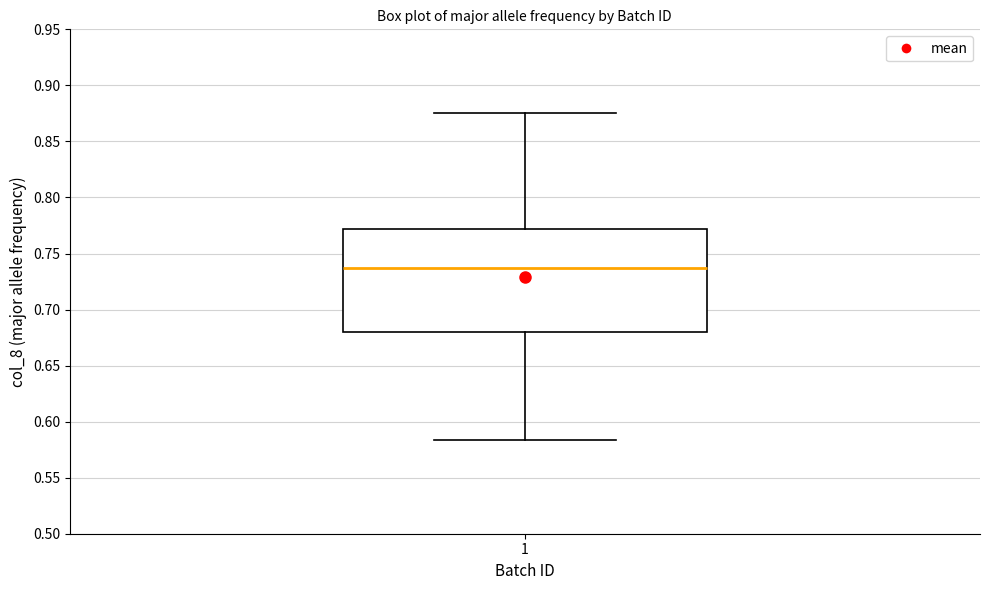

Where does the upper whisker of the box at x = 1 end on the y-axis? The values are not printed on the chart, so give them approximately, as read against the axis.

0.875